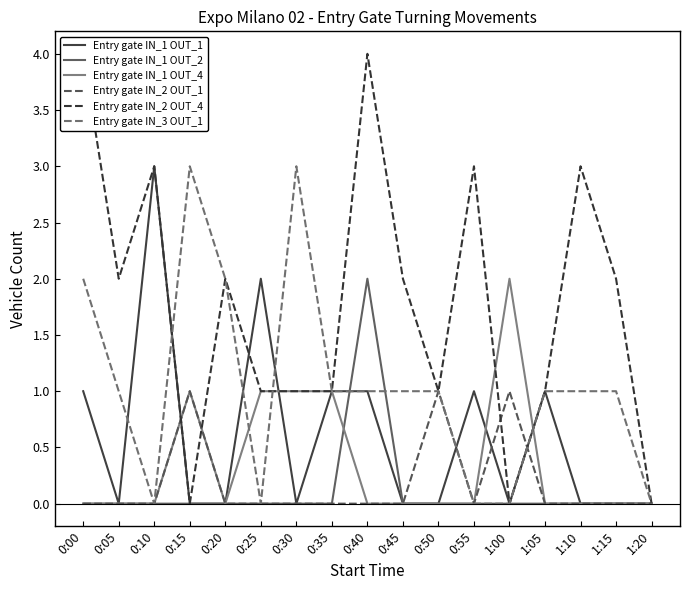

What are all the series names shown in the legend?

Entry gate IN_1 OUT_1, Entry gate IN_1 OUT_2, Entry gate IN_1 OUT_4, Entry gate IN_2 OUT_1, Entry gate IN_2 OUT_4, Entry gate IN_3 OUT_1